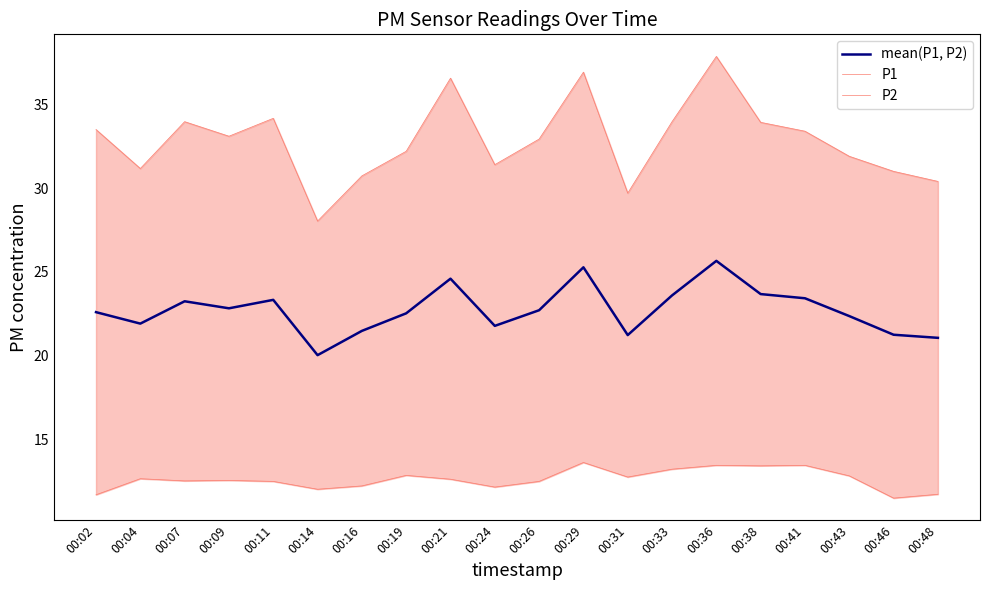

Which series has the largest total across all categories?

P1